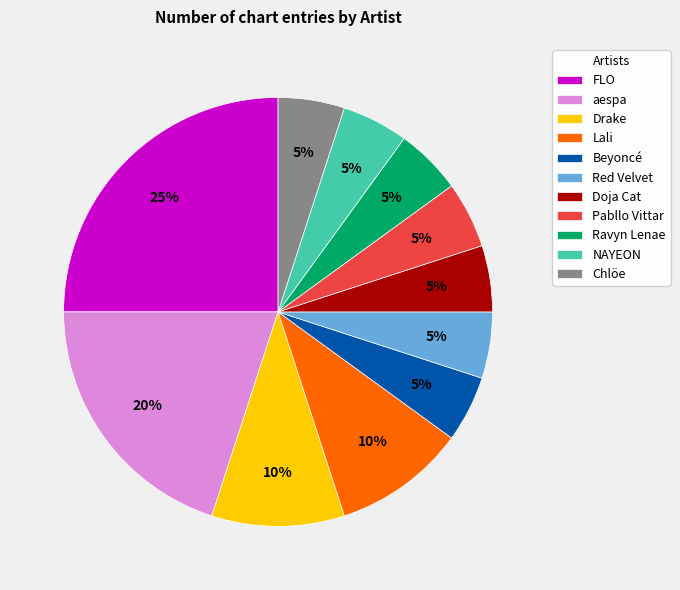

To the nearest percent, what portion does Pabllo Vittar represent?

5%